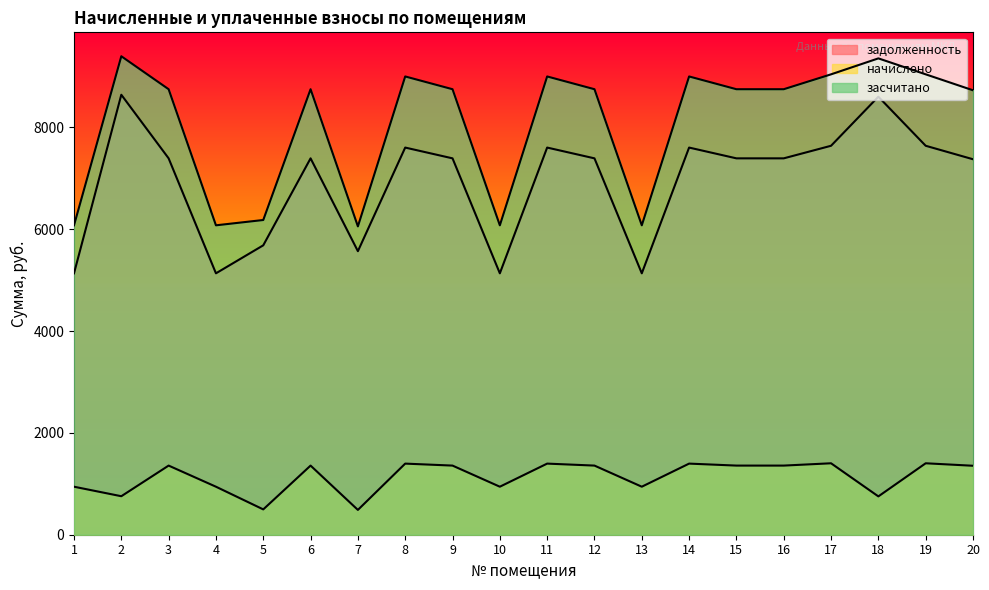

What is the total value across all series at 3?

17497.4